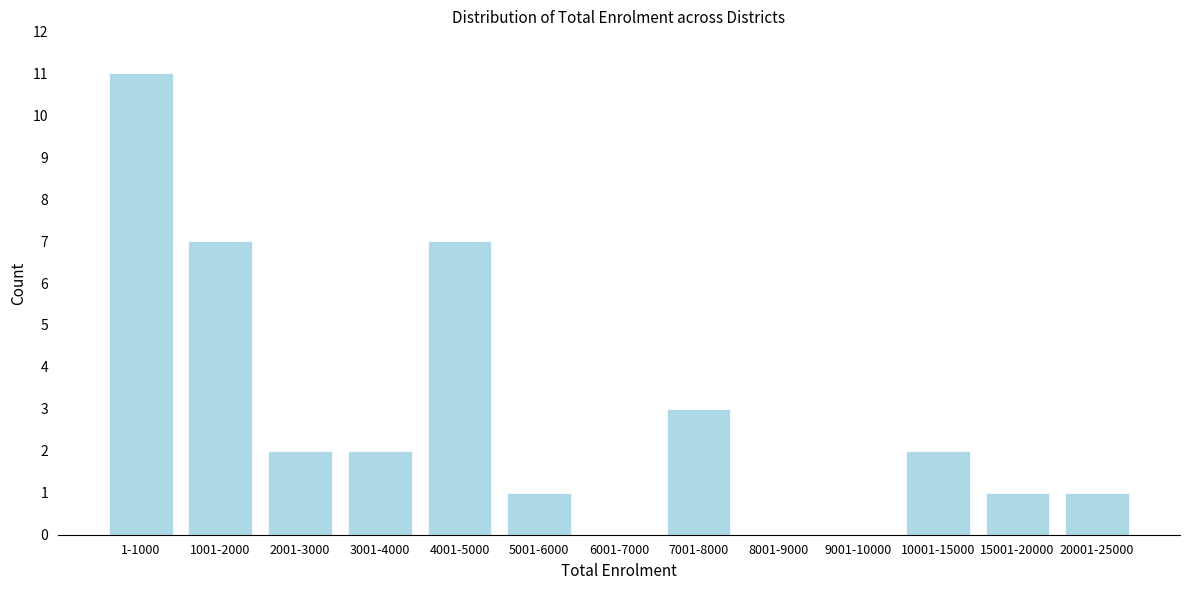

Reading left to right, list all the values displayed in this chart.

1-1000=11	1001-2000=7	2001-3000=2	3001-4000=2	4001-5000=7	5001-6000=1	6001-7000=0	7001-8000=3	8001-9000=0	9001-10000=0	10001-15000=2	15001-20000=1	20001-25000=1